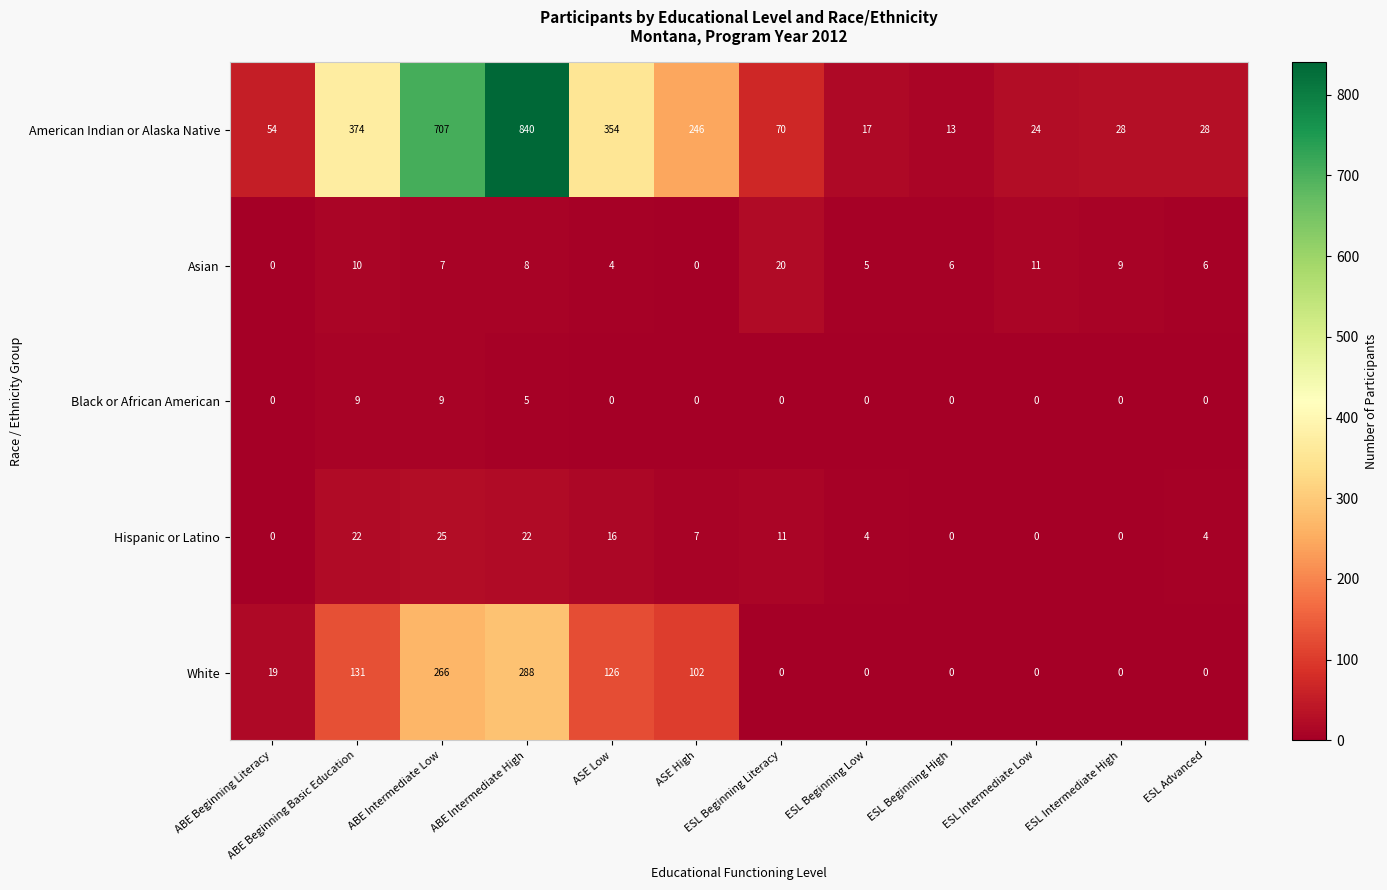

What is the spread (max minus min) of values at ESL Intermediate High?

28